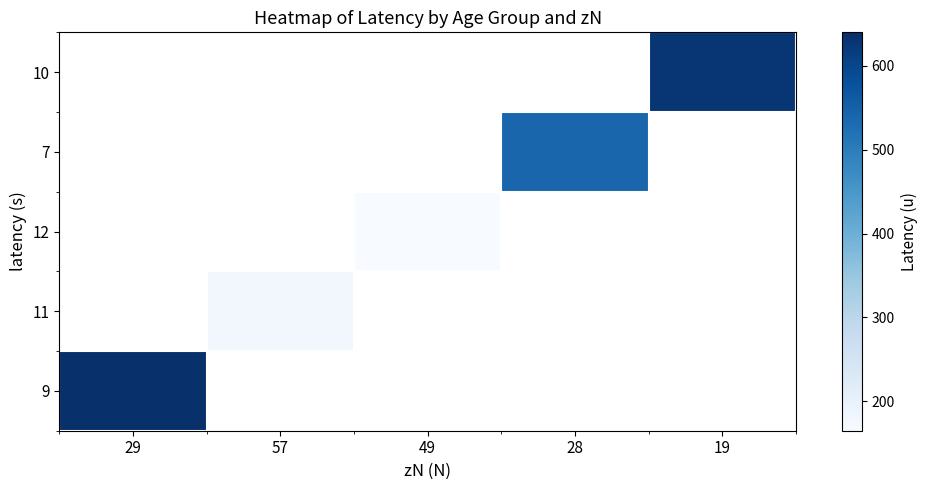

How many categories are shown in the chart?

5